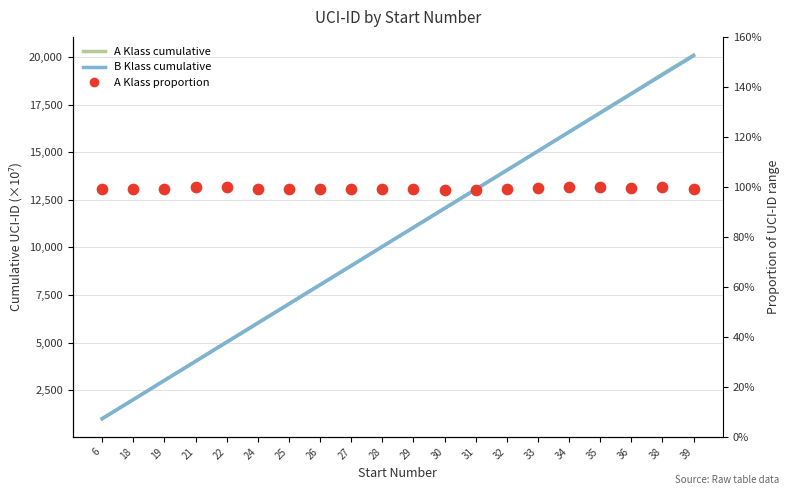

At which category is the sum across all series the highest?

39